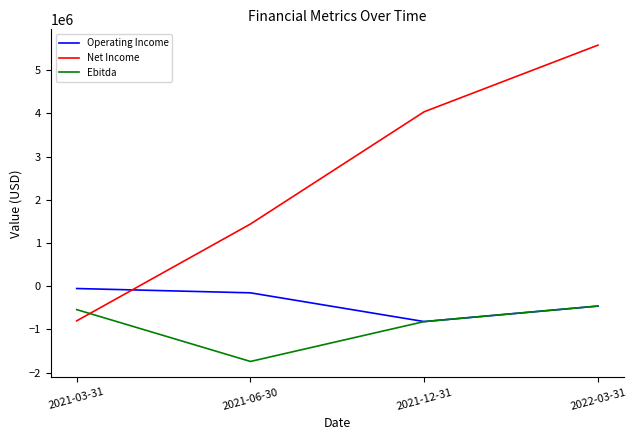

Reading left to right, transcribe all the data shown in this chart.

Operating Income: -52688	-152434	-817994	-458875
Net Income: -800759	1440458	4039062	5580804
Ebitda: -541093	-1741203	-817994	-458875